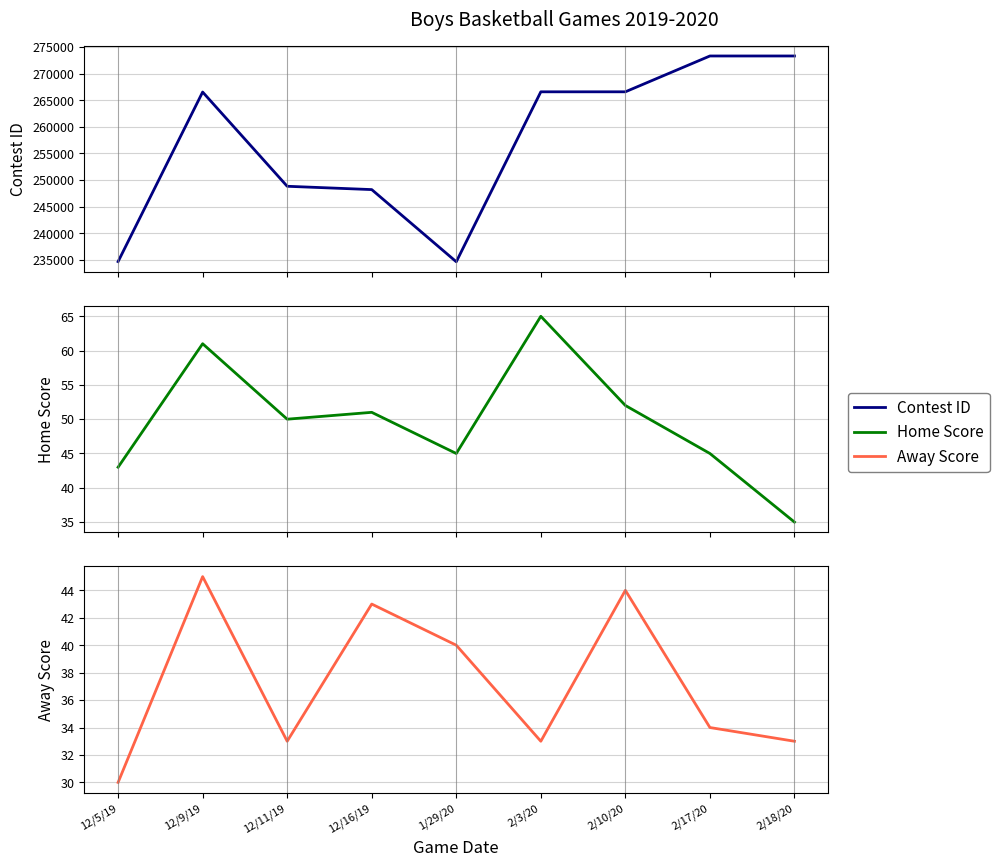

The value of Away Score at 2/10/20 is 65. True or false?

False